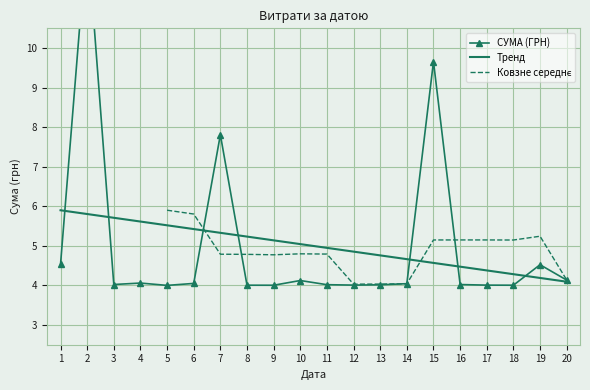

What is the minimum value for Тренд?

4.1